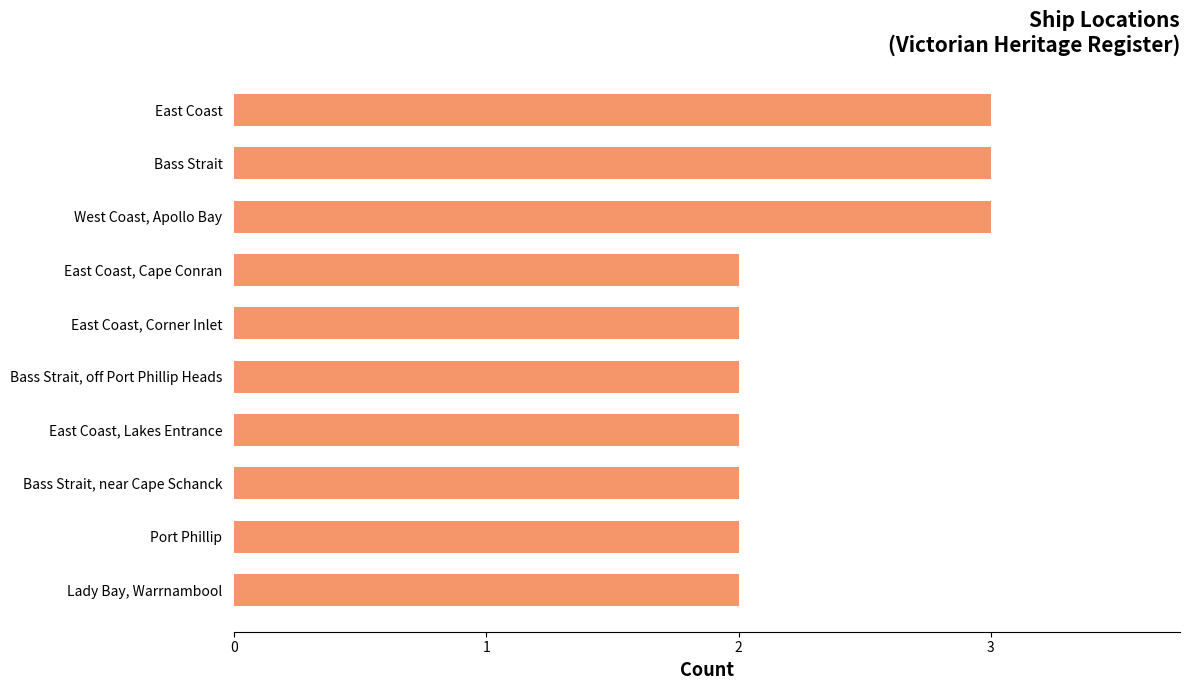

Does the chart contain stacked bars?

No